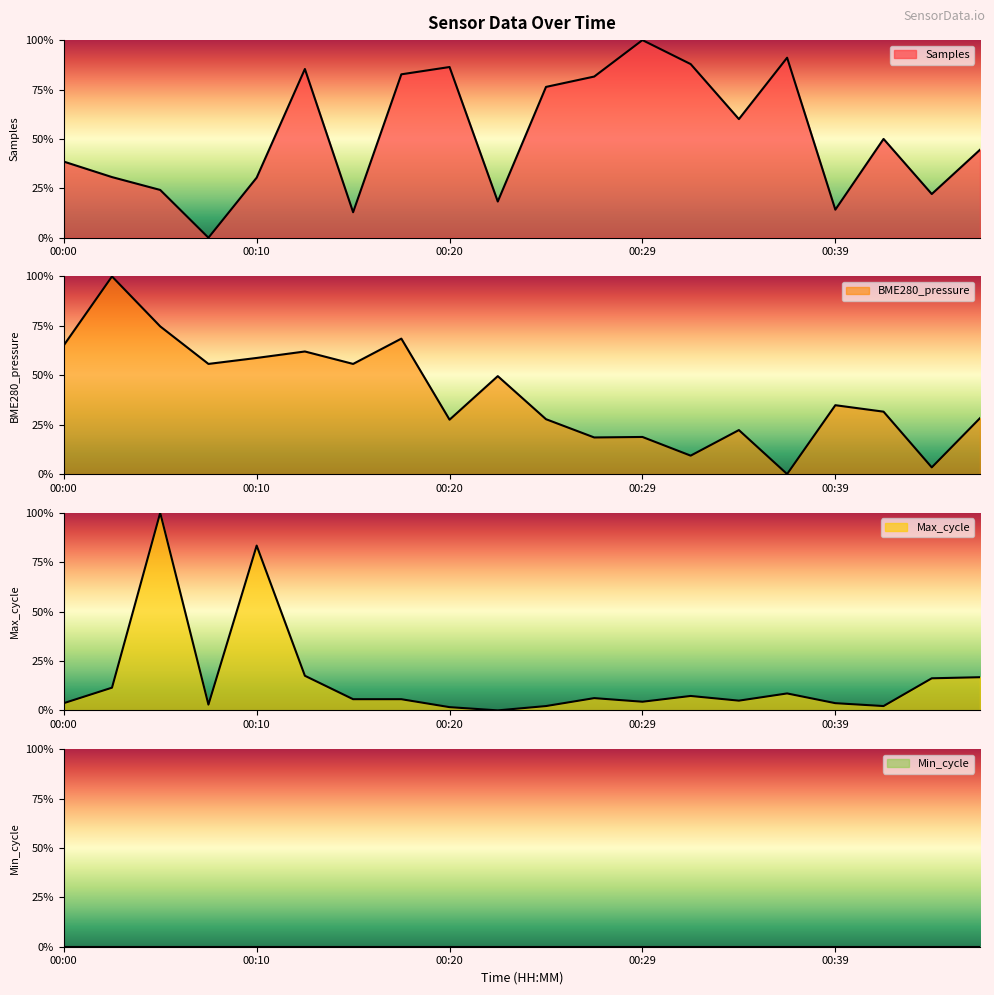

How many interior local peaks does the BME280_pressure series have?

7